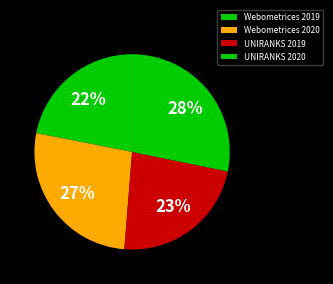

Which category has the biggest portion of the pie?

UNIRANKS 2020